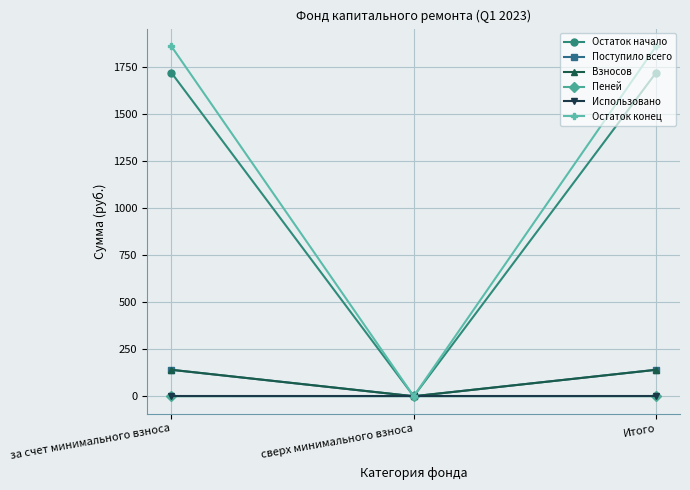

What is the label of the 2nd point from the left?

сверх минимального взноса